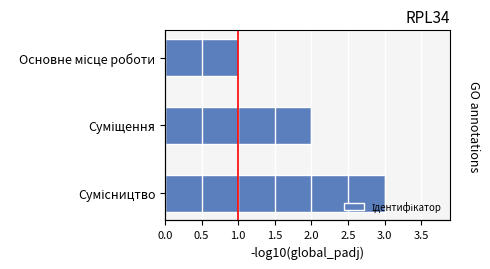

What is the minimum value shown in the chart?

1